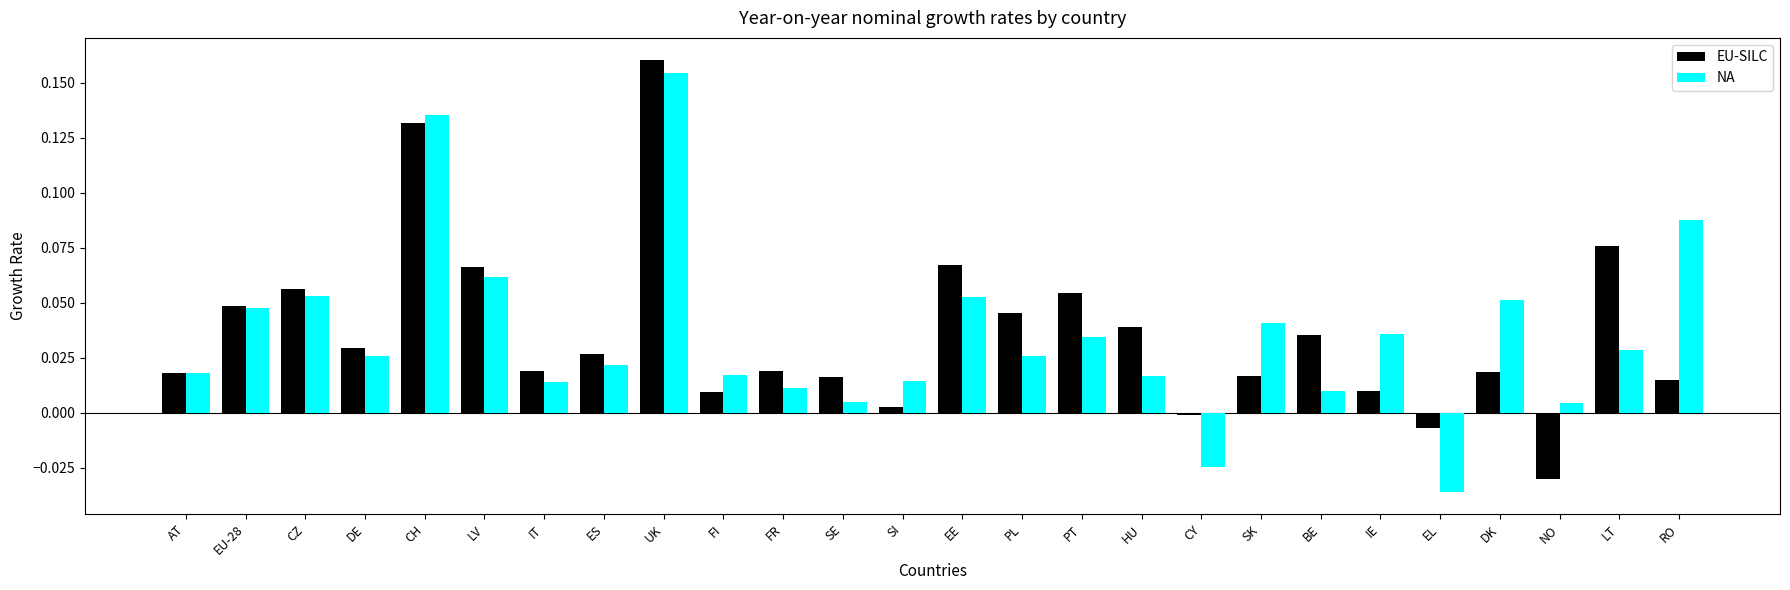

Does the chart contain any negative values?

Yes